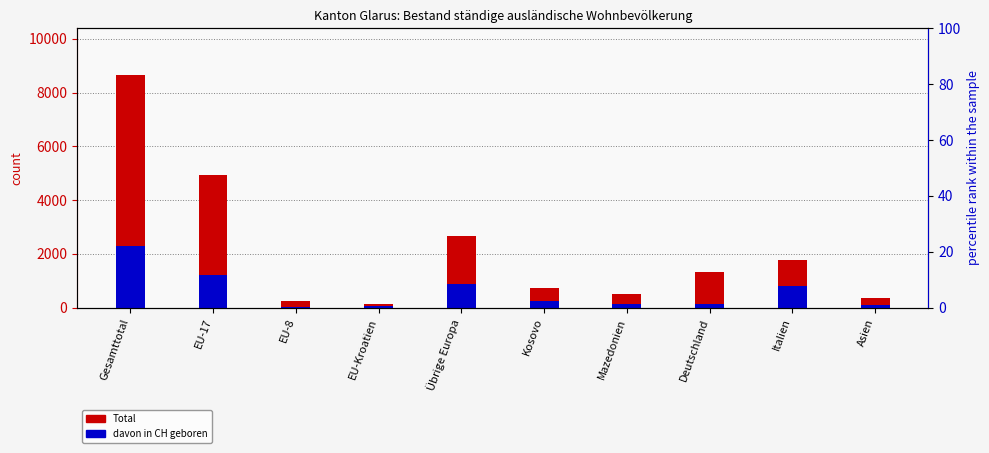

What is the spread (max minus min) of values at Italien?

961